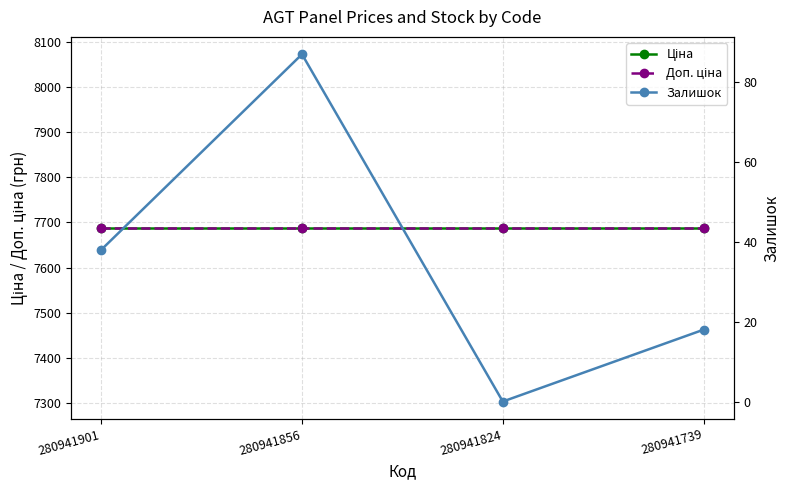

At which label does Доп. ціна reach its peak?

280941901